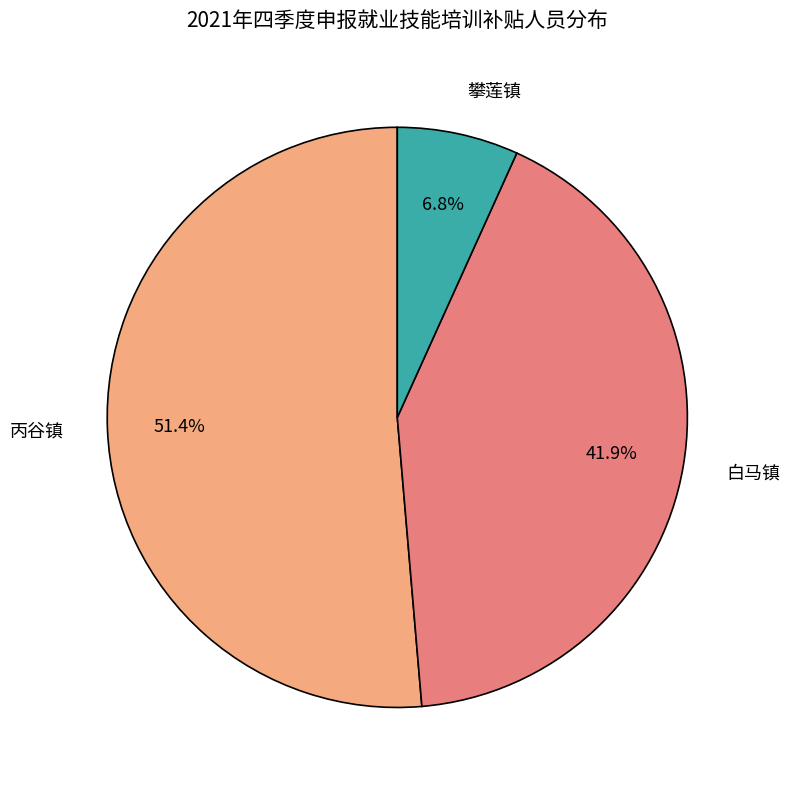

How many slices are in this pie chart?

3